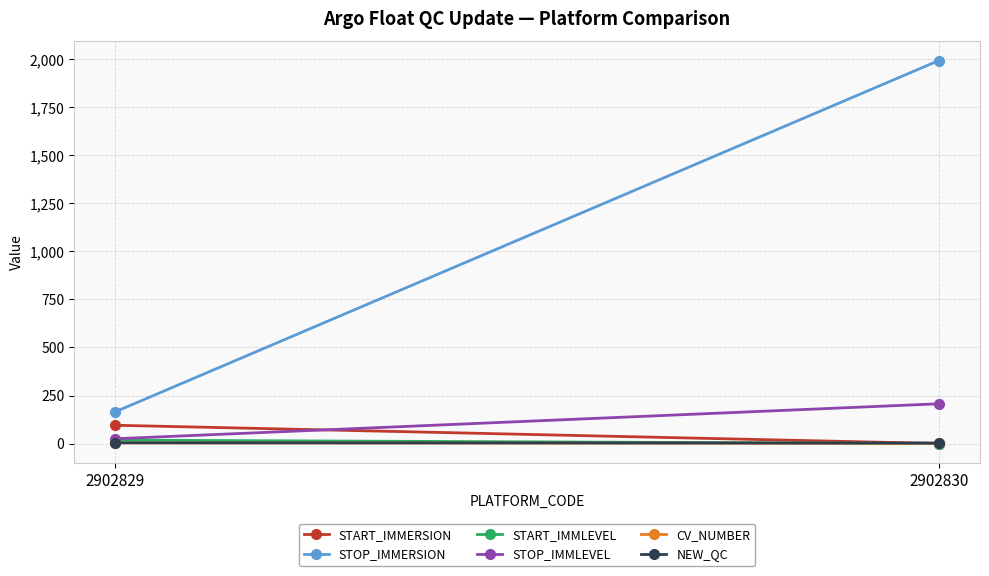

What is the value of the STOP_IMMERSION point at the 2nd from the left?

1992.6